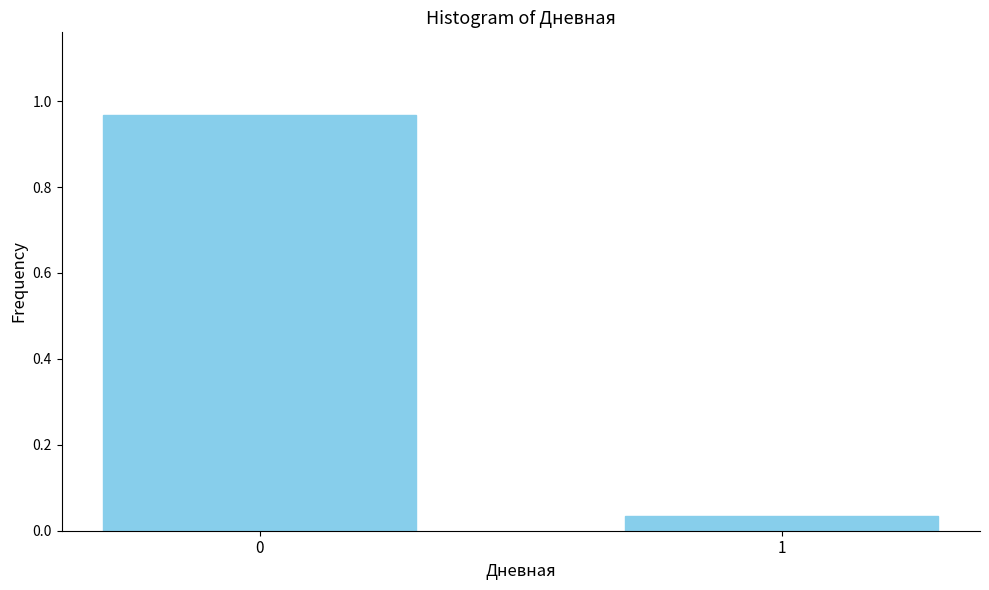

What is the change in value from 0 to 1?

-0.9